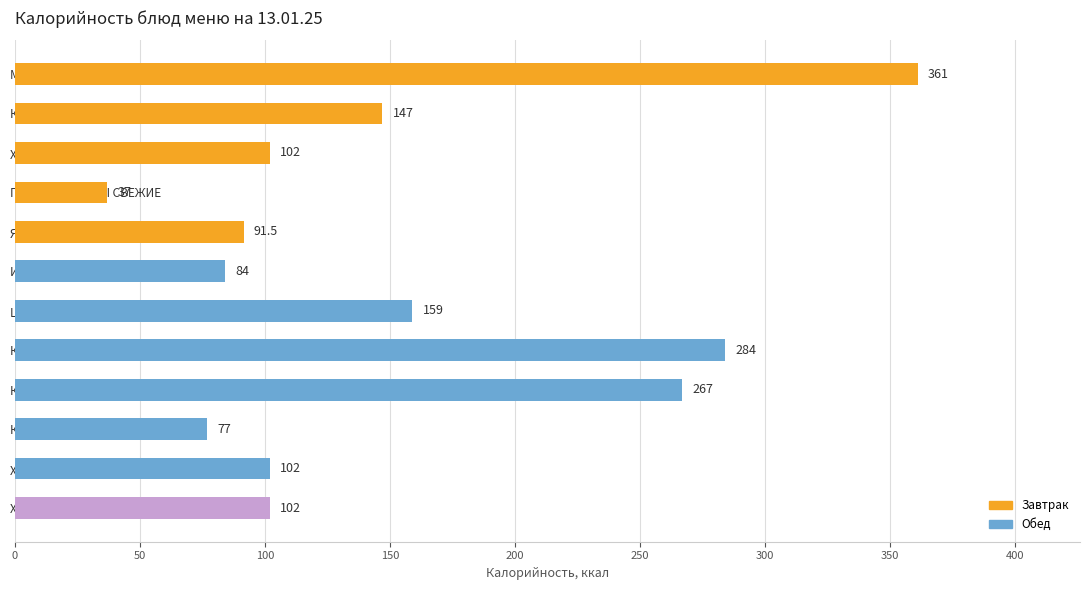

Does the chart contain stacked bars?

No